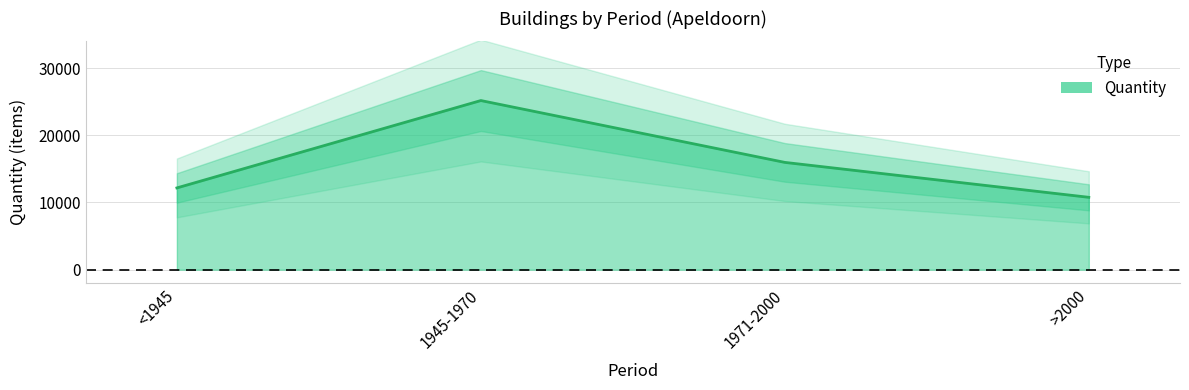

How many values exceed 15960?

1